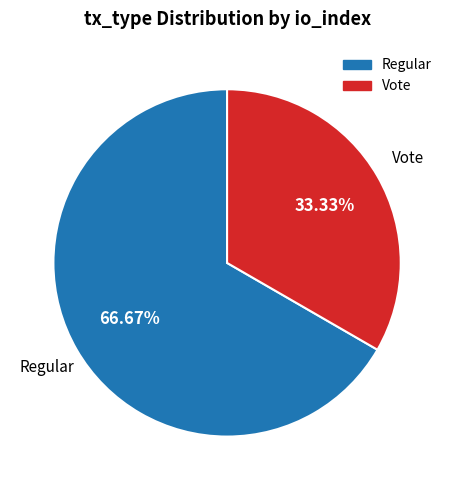

Which category has the biggest portion of the pie?

Regular